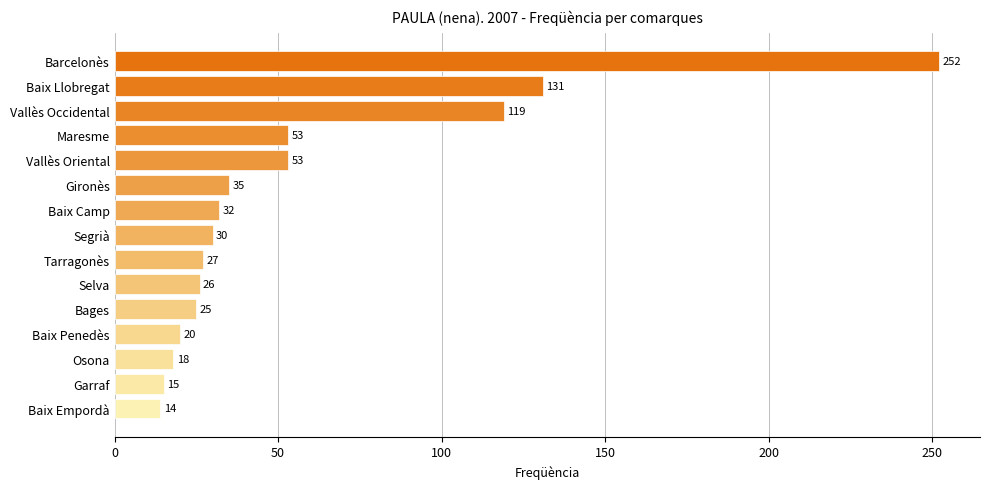

How many series are shown in this chart?

1